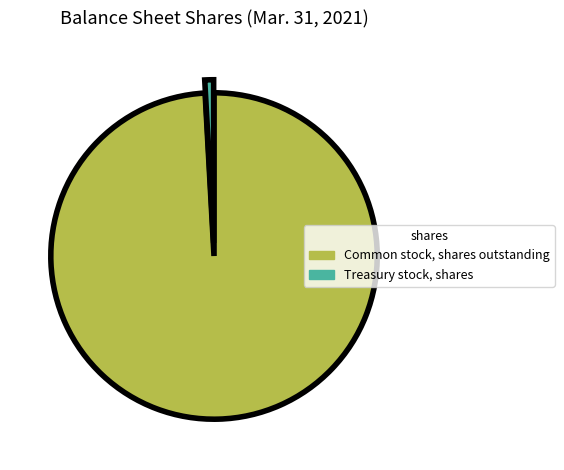

Does Common stock, shares outstanding represent more than half of the total?

Yes